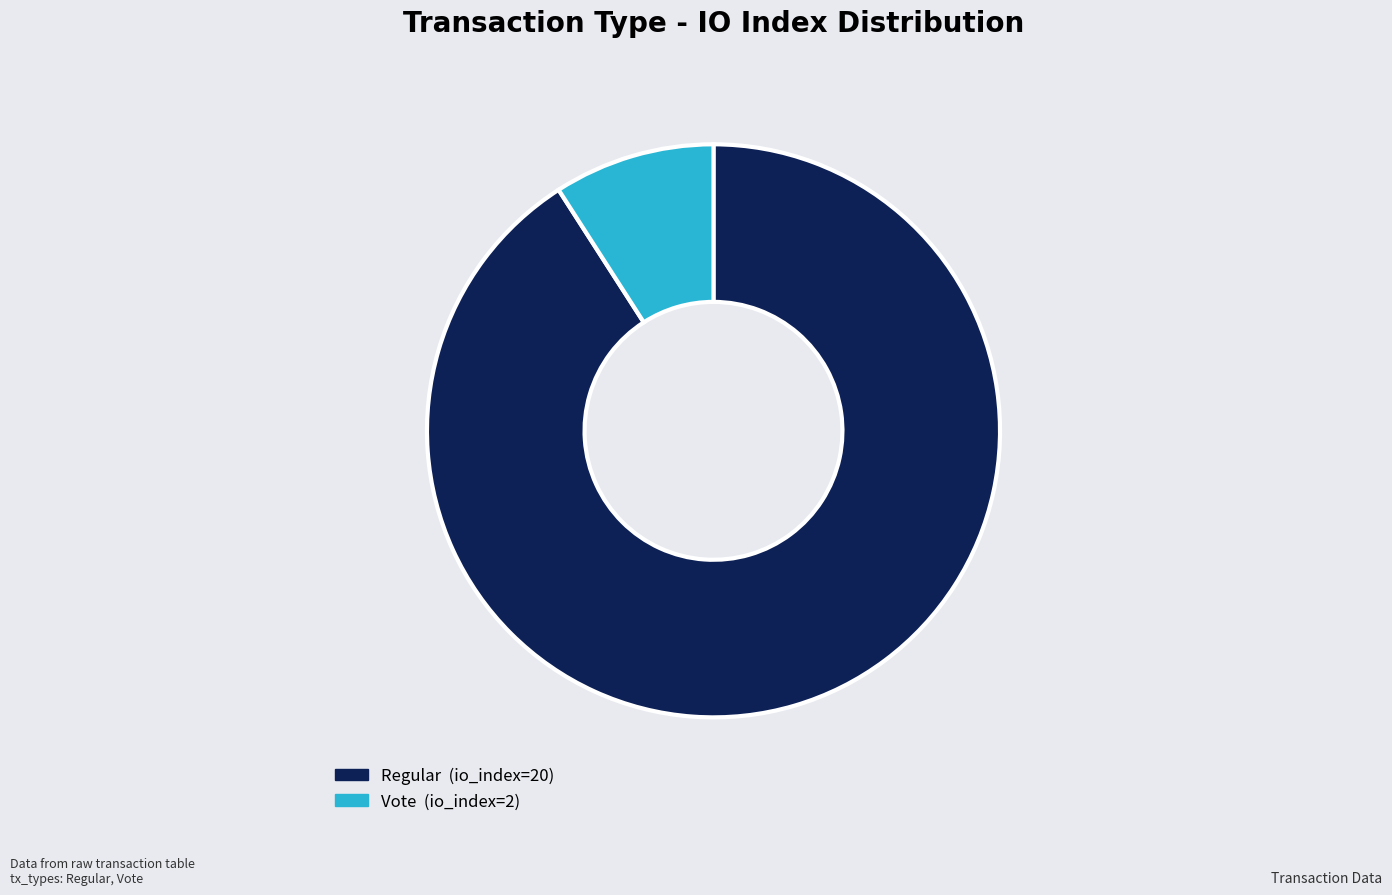

Between Regular (io_index=20) and Vote (io_index=2), which is larger?

Regular (io_index=20)